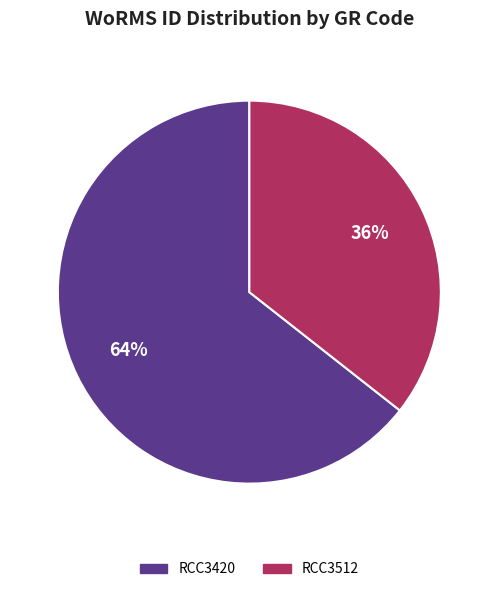

Which category has the biggest portion of the pie?

RCC3420